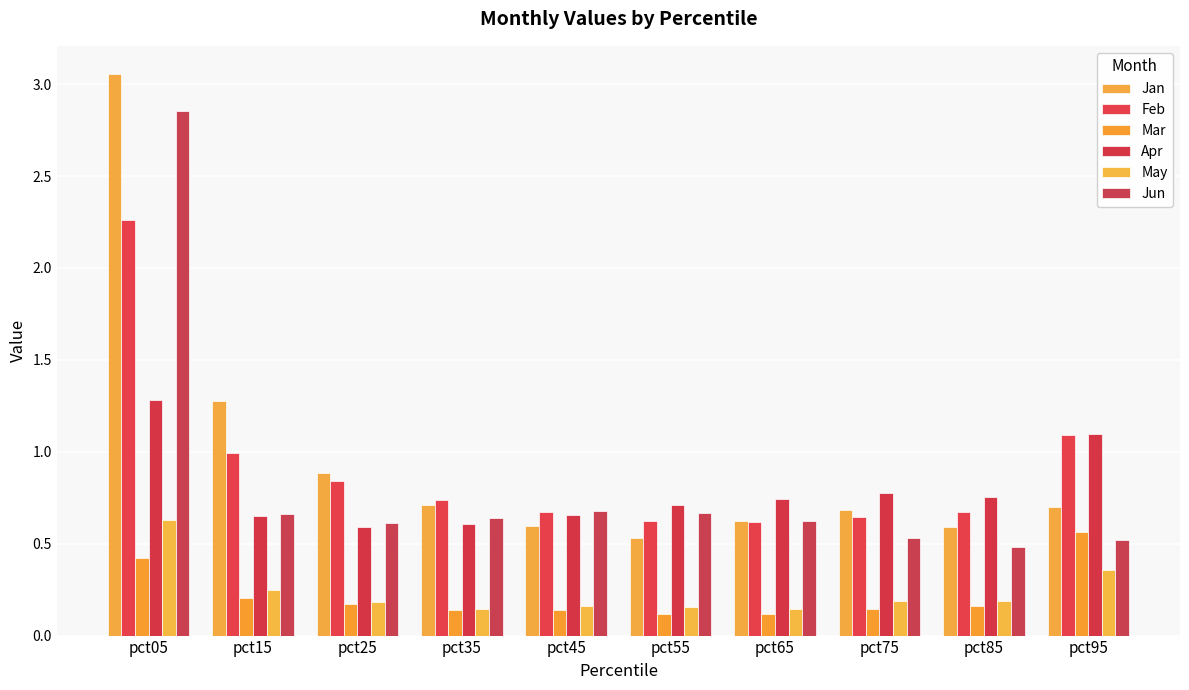

What is the minimum value for Mar?

0.1